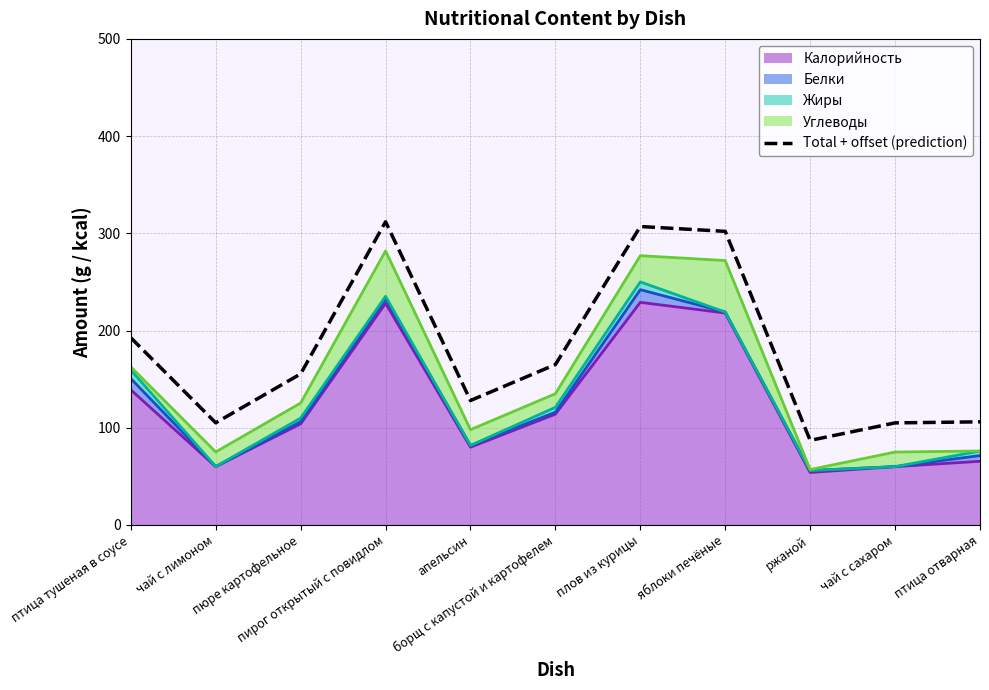

What is the label of the 11th point from the left?

птица отварная